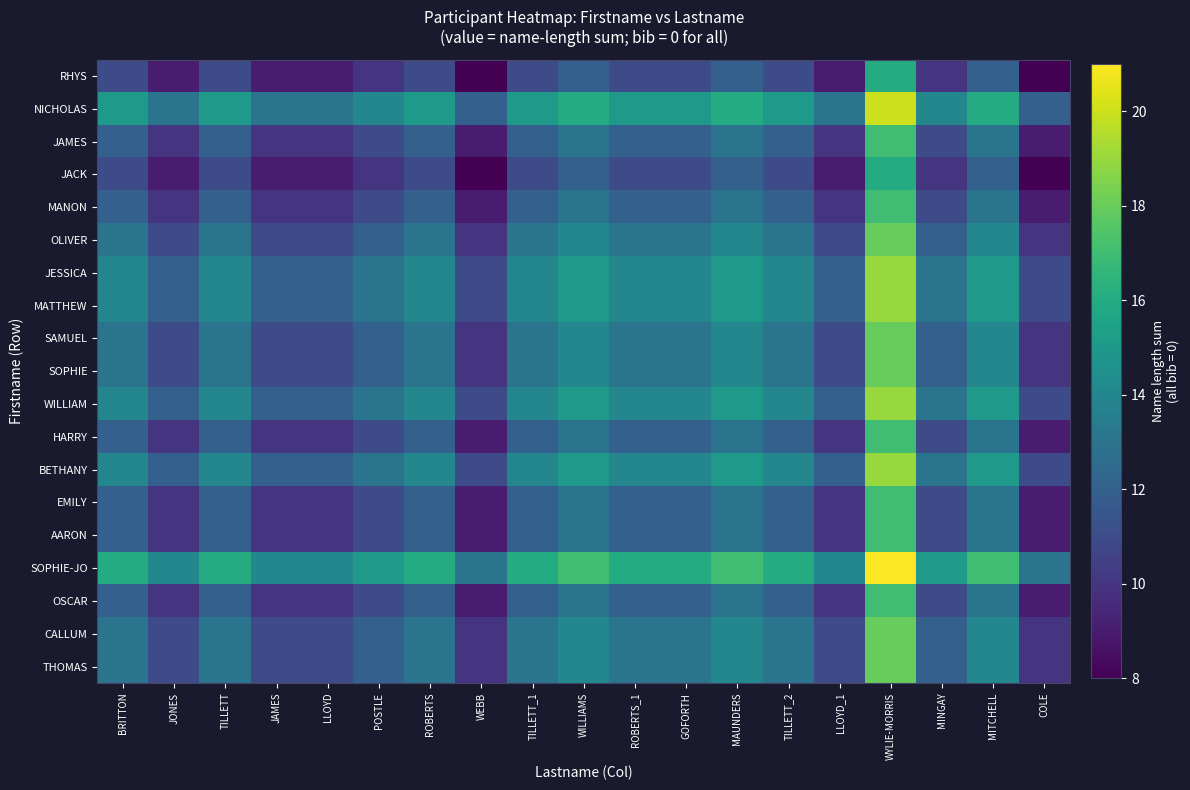

Count the number of data series in this chart.

19